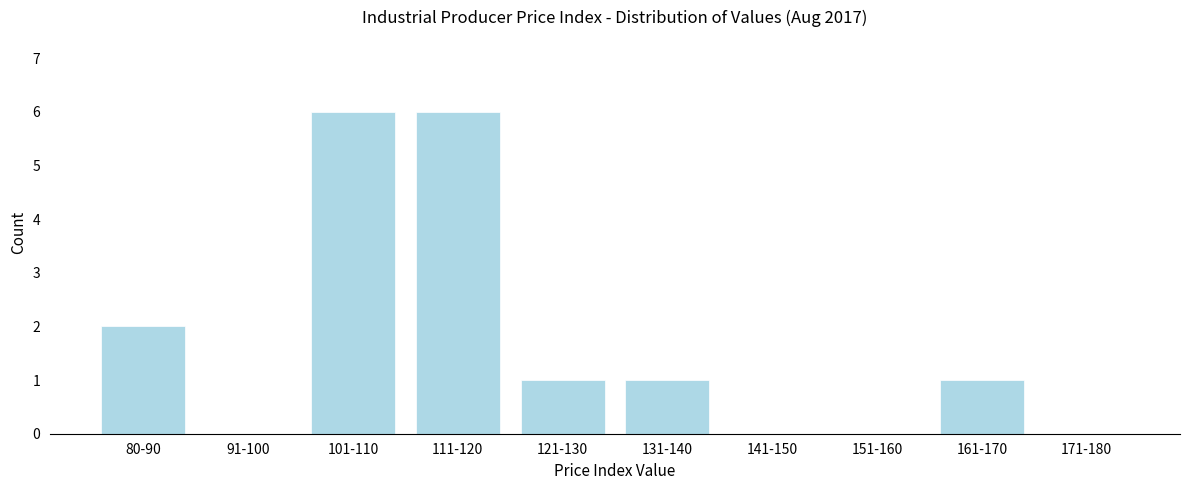

Reading left to right, extract all data points from this chart.

80-90=2	91-100=0	101-110=6	111-120=6	121-130=1	131-140=1	141-150=0	151-160=0	161-170=1	171-180=0